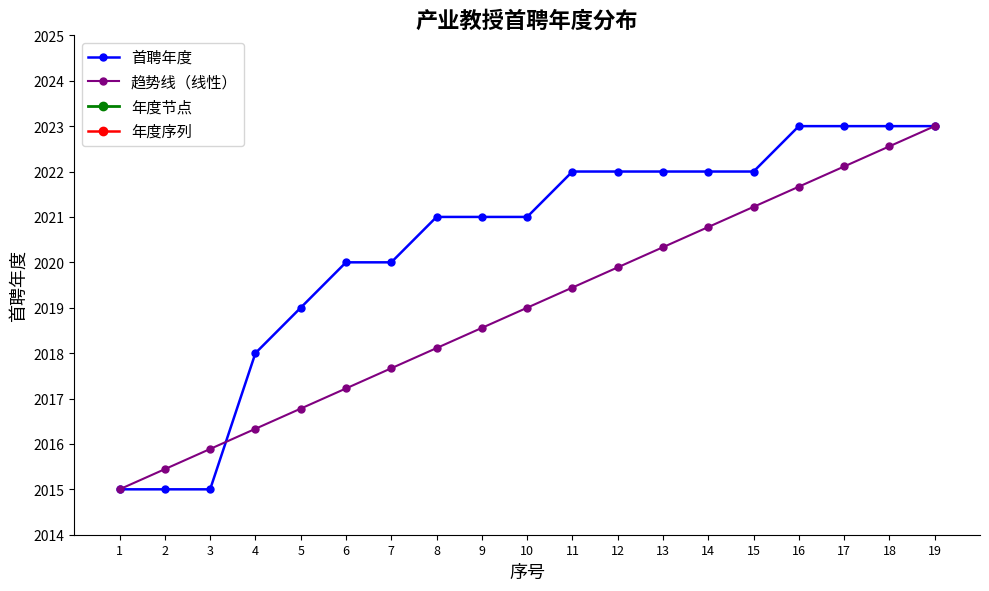

Reading left to right, transcribe all the data shown in this chart.

1=2015	2=2015	3=2015	4=2018	5=2019	6=2020	7=2020	8=2021	9=2021	10=2021	11=2022	12=2022	13=2022	14=2022	15=2022	16=2023	17=2023	18=2023	19=2023